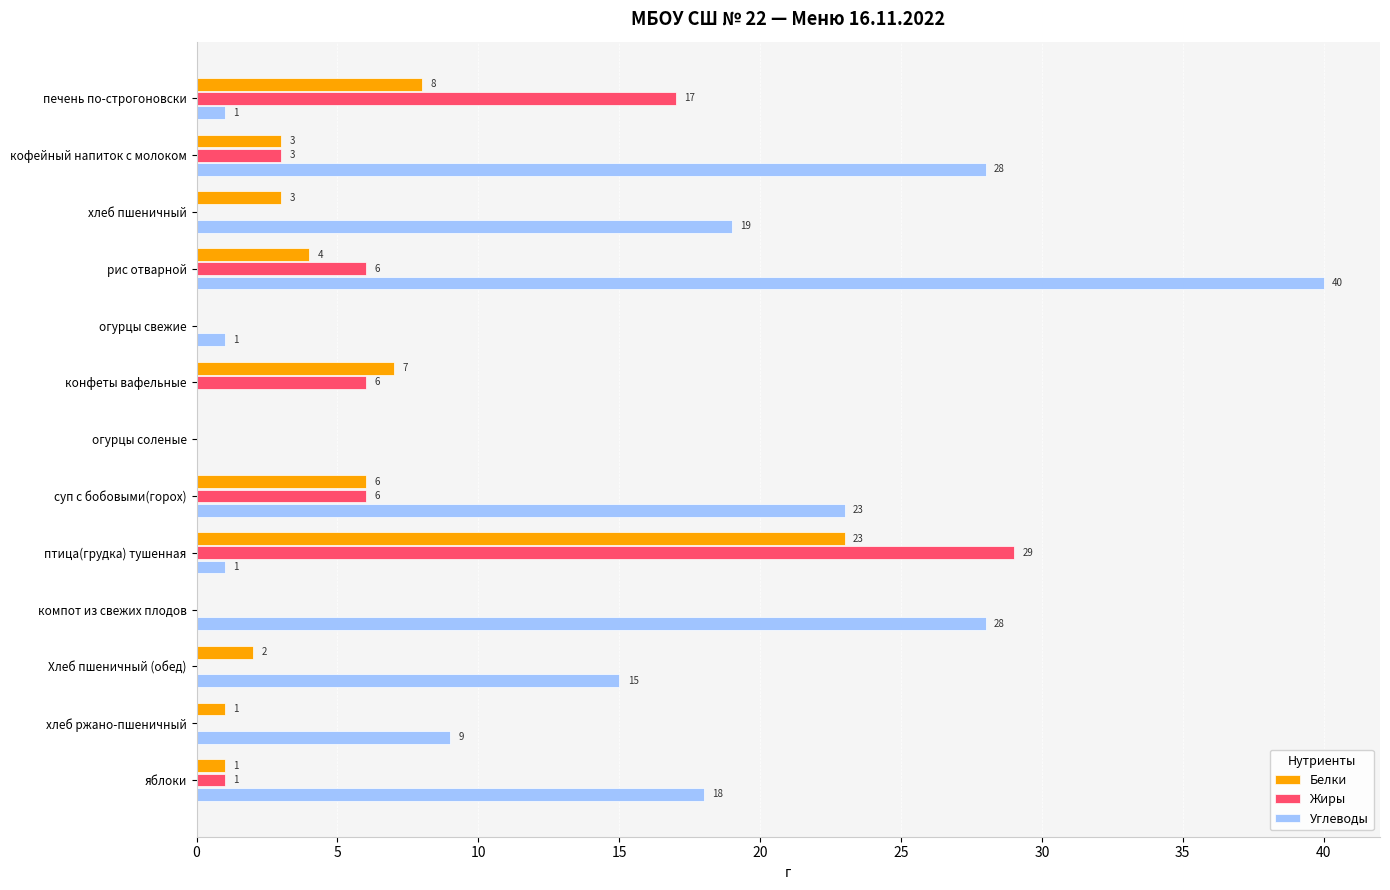

What is the sum of the Жиры values at конфеты вафельные and печень по-строгоновски?

23